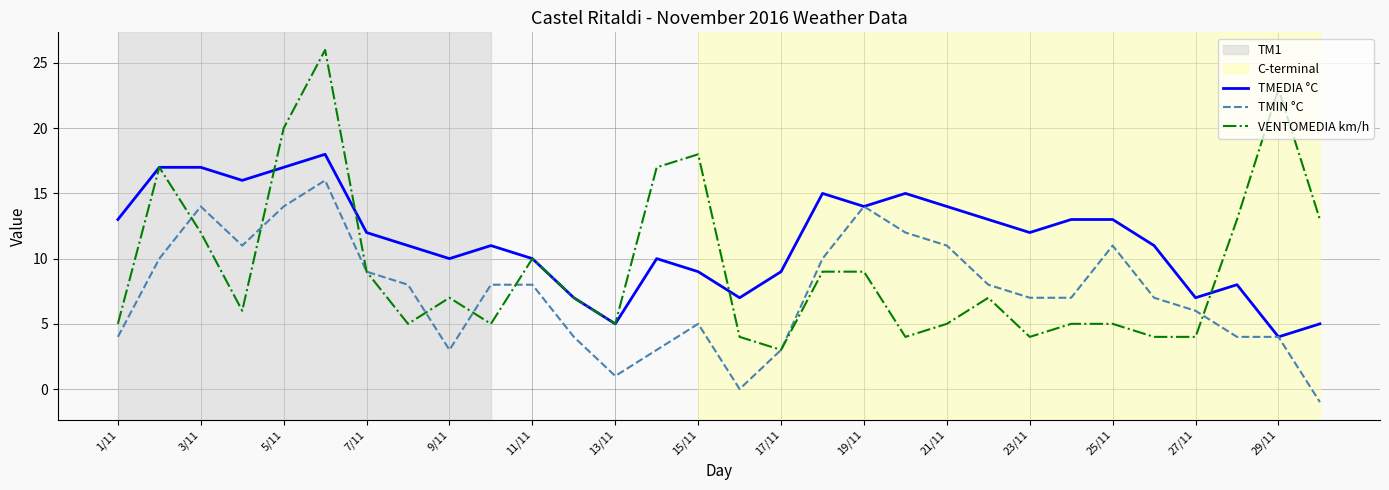

Which series has the widest spread of values?

VENTOMEDIA km/h